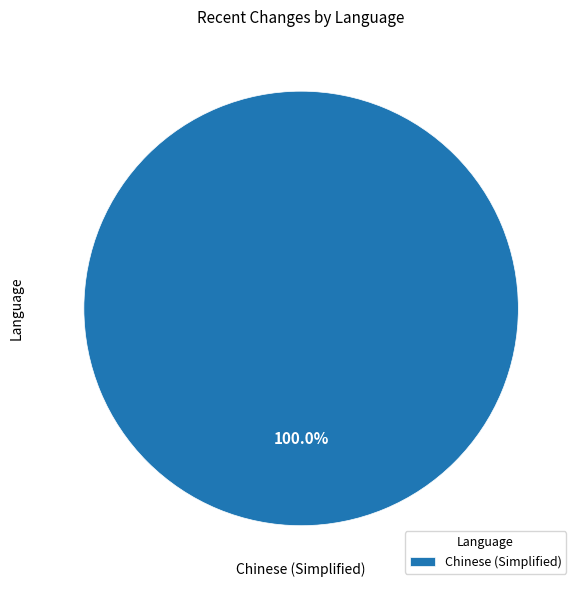

What is the majority slice?

Chinese (Simplified)